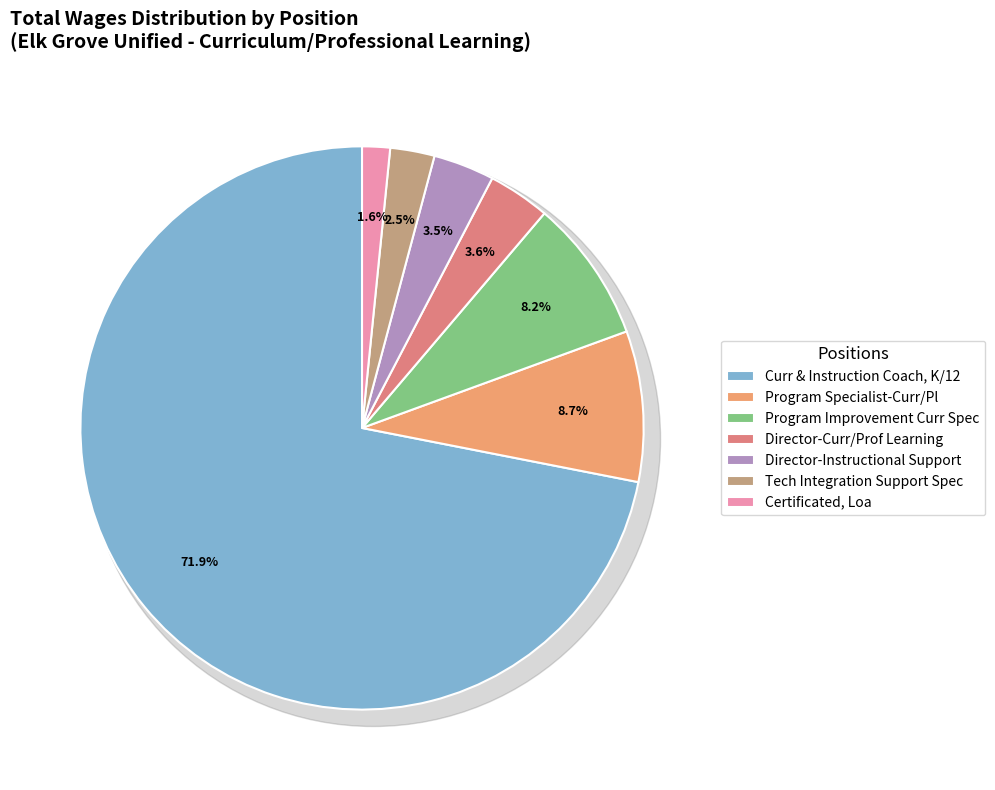

The Program Specialist-Curr/Pl slice represents 3% of the pie. True or false?

False